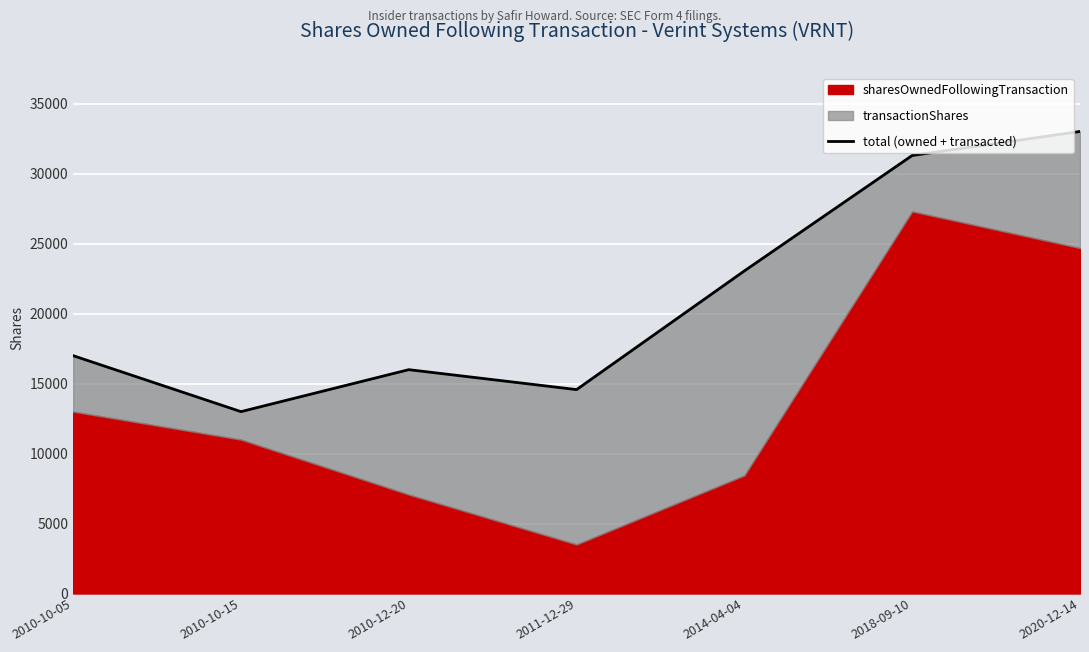

What is the difference between the values at 2011-12-29 and 2010-10-15?

1575